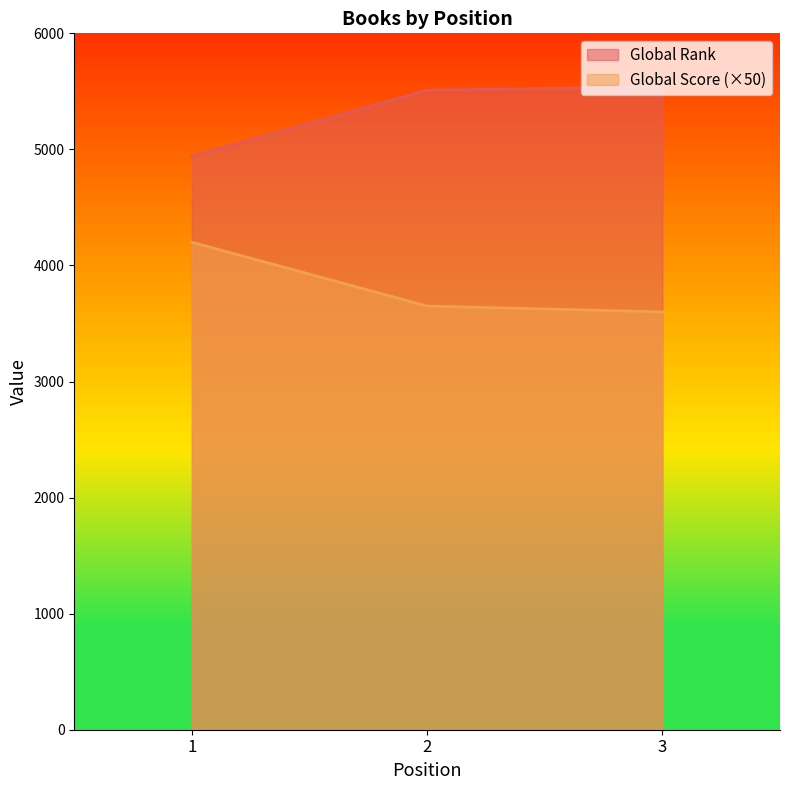

True or false: Global Rank has a value of 5510 at 2.

True